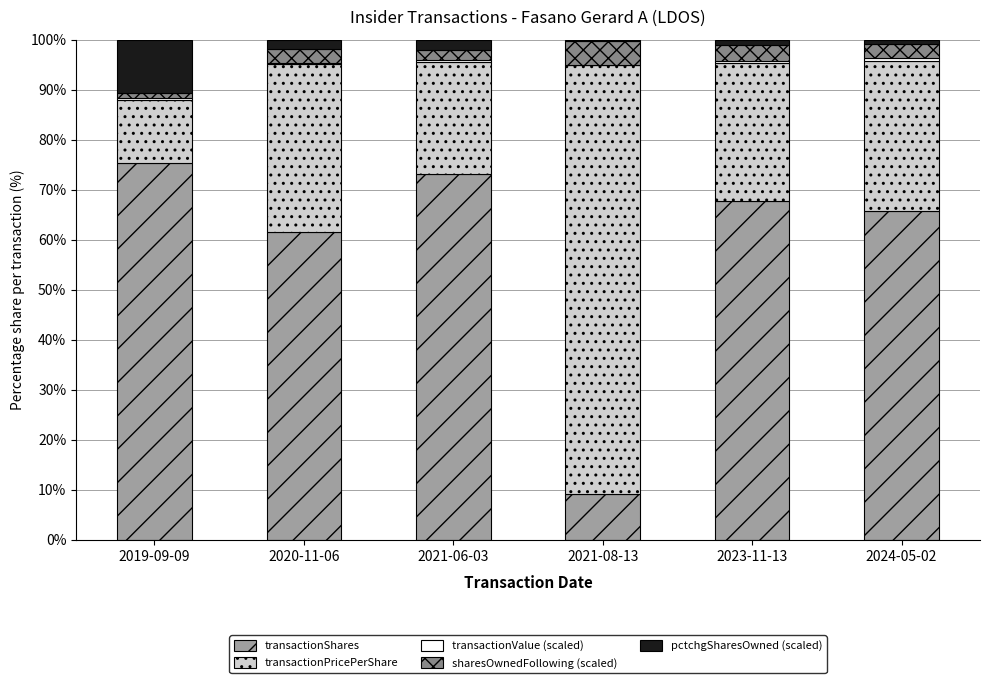

Is it true that transactionShares equals 9.3 at 2021-08-13?

True